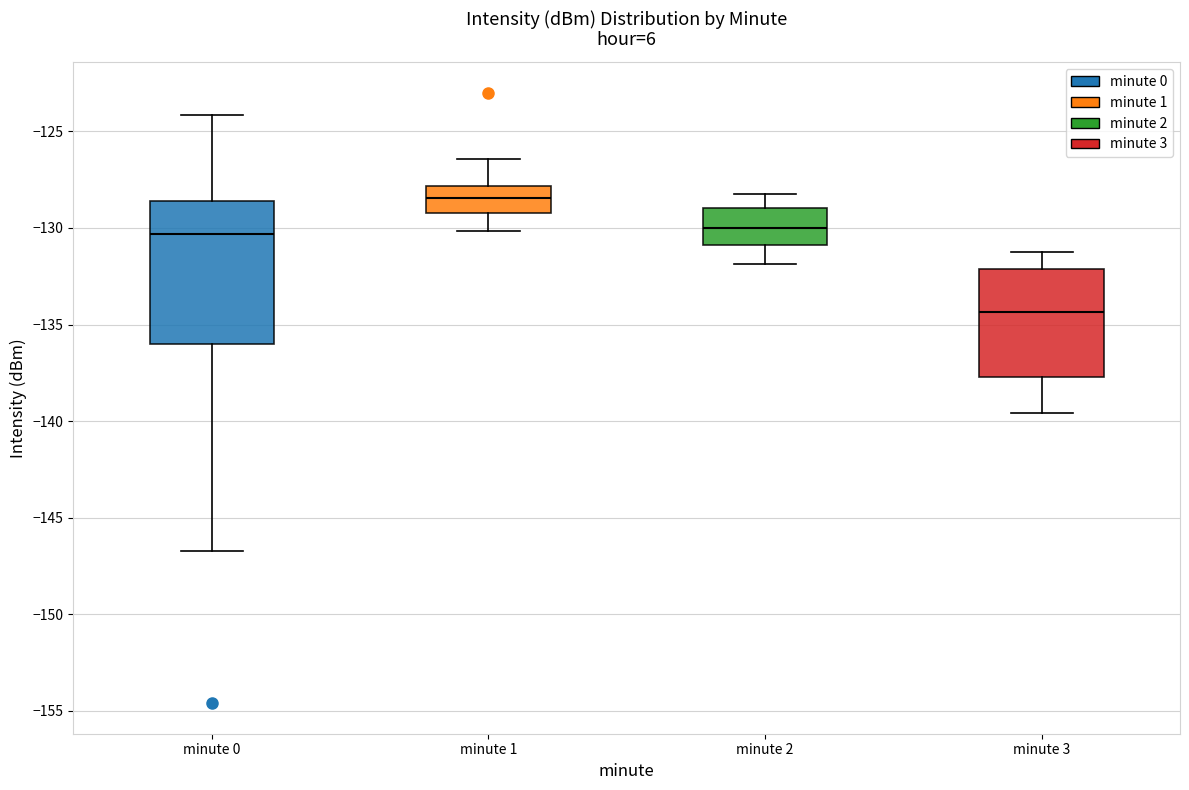

Which box has the lowest median line?

minute 3